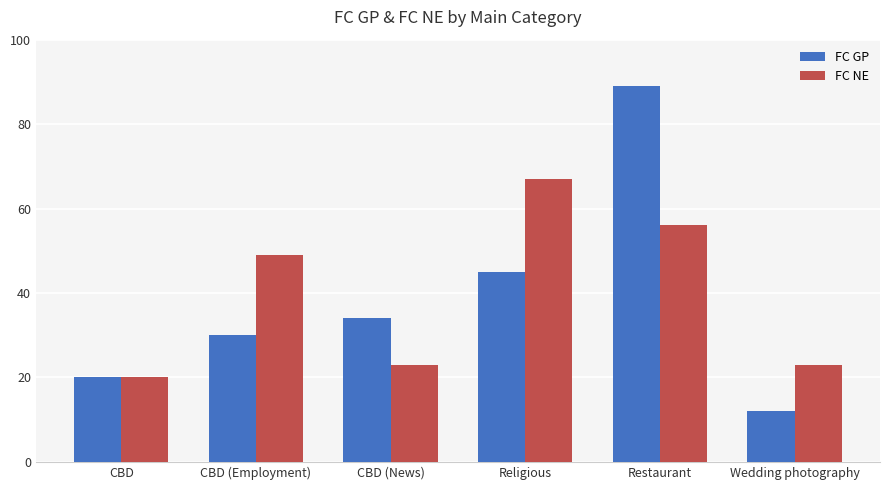

The FC NE series shows 49 at CBD (Employment). True or false?

True